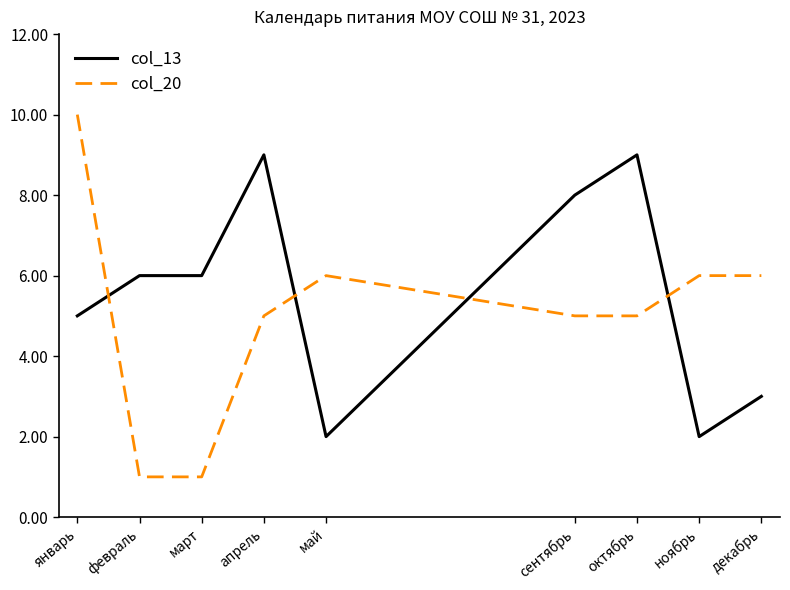

What is the difference between the maximum and second lowest values in the col_20 series?

9